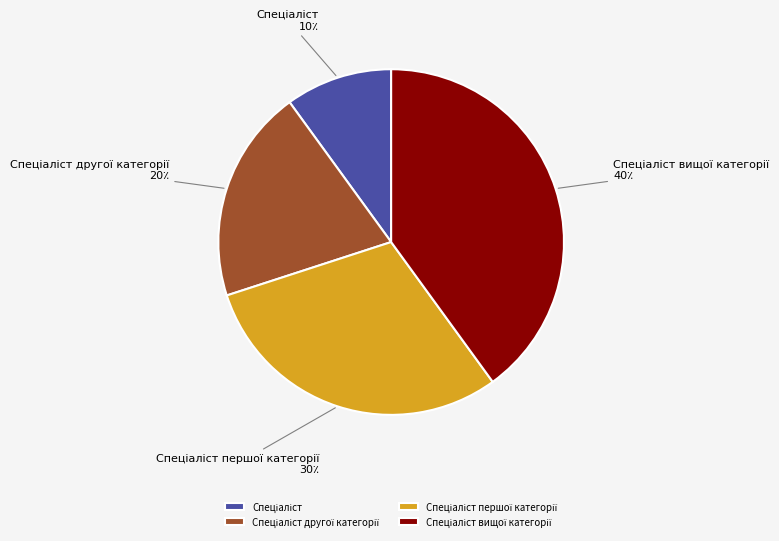

Is there a majority slice in this chart?

No